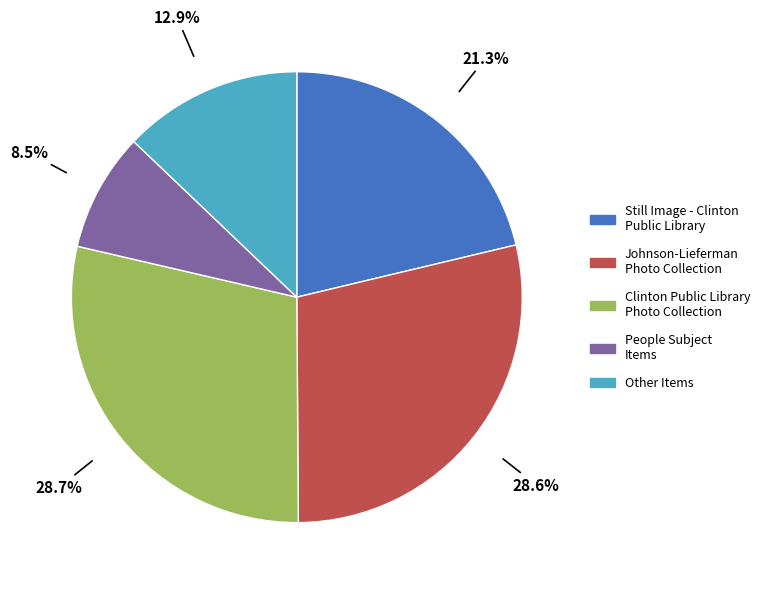

Does any single category account for the majority?

No